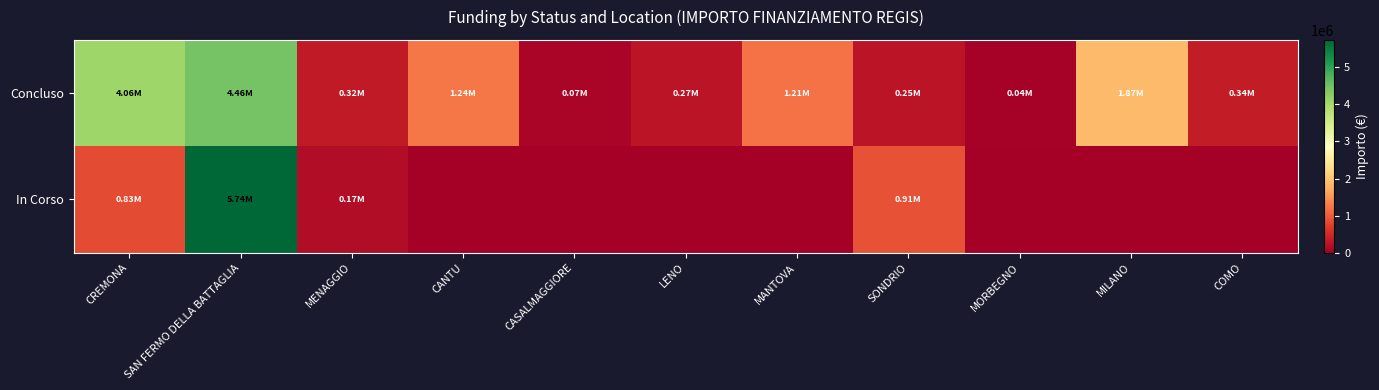

Reading left to right, extract all data points from this chart.

Concluso: CREMONA=4062841.0	SAN FERMO DELLA BATTAGLIA=4457287.0	MENAGGIO=322148.3	CANTU=1242450.0	CASALMAGGIORE=73200.0	LENO=269021.9	MANTOVA=1206048.8	SONDRIO=247700.0	MORBEGNO=36600.0	MILANO=1866366.7	COMO=344882.4
In Corso: CREMONA=833874.0	SAN FERMO DELLA BATTAGLIA=5742257.7	MENAGGIO=165553.7	CANTU=0.0	CASALMAGGIORE=0.0	LENO=0.0	MANTOVA=0.0	SONDRIO=914000.0	MORBEGNO=0.0	MILANO=0.0	COMO=0.0